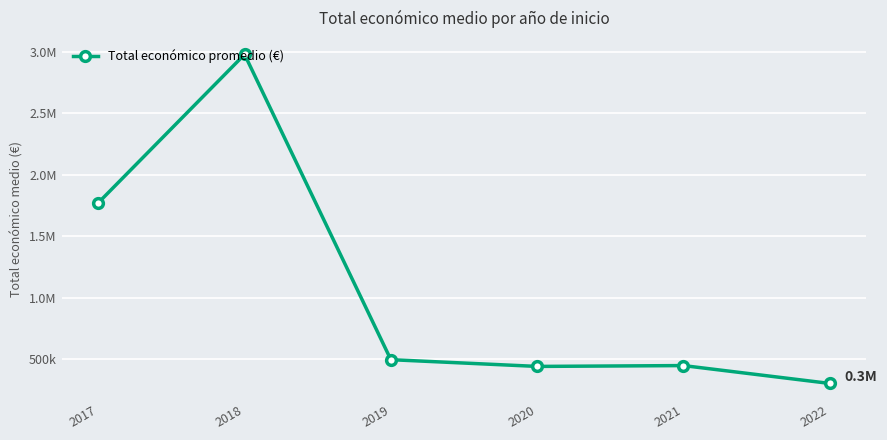

What is the difference between the maximum and minimum values?

2677972.7